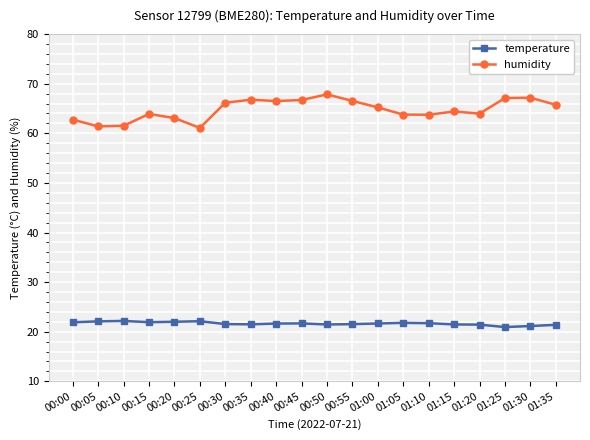

What is the sum of all temperature values?

432.9